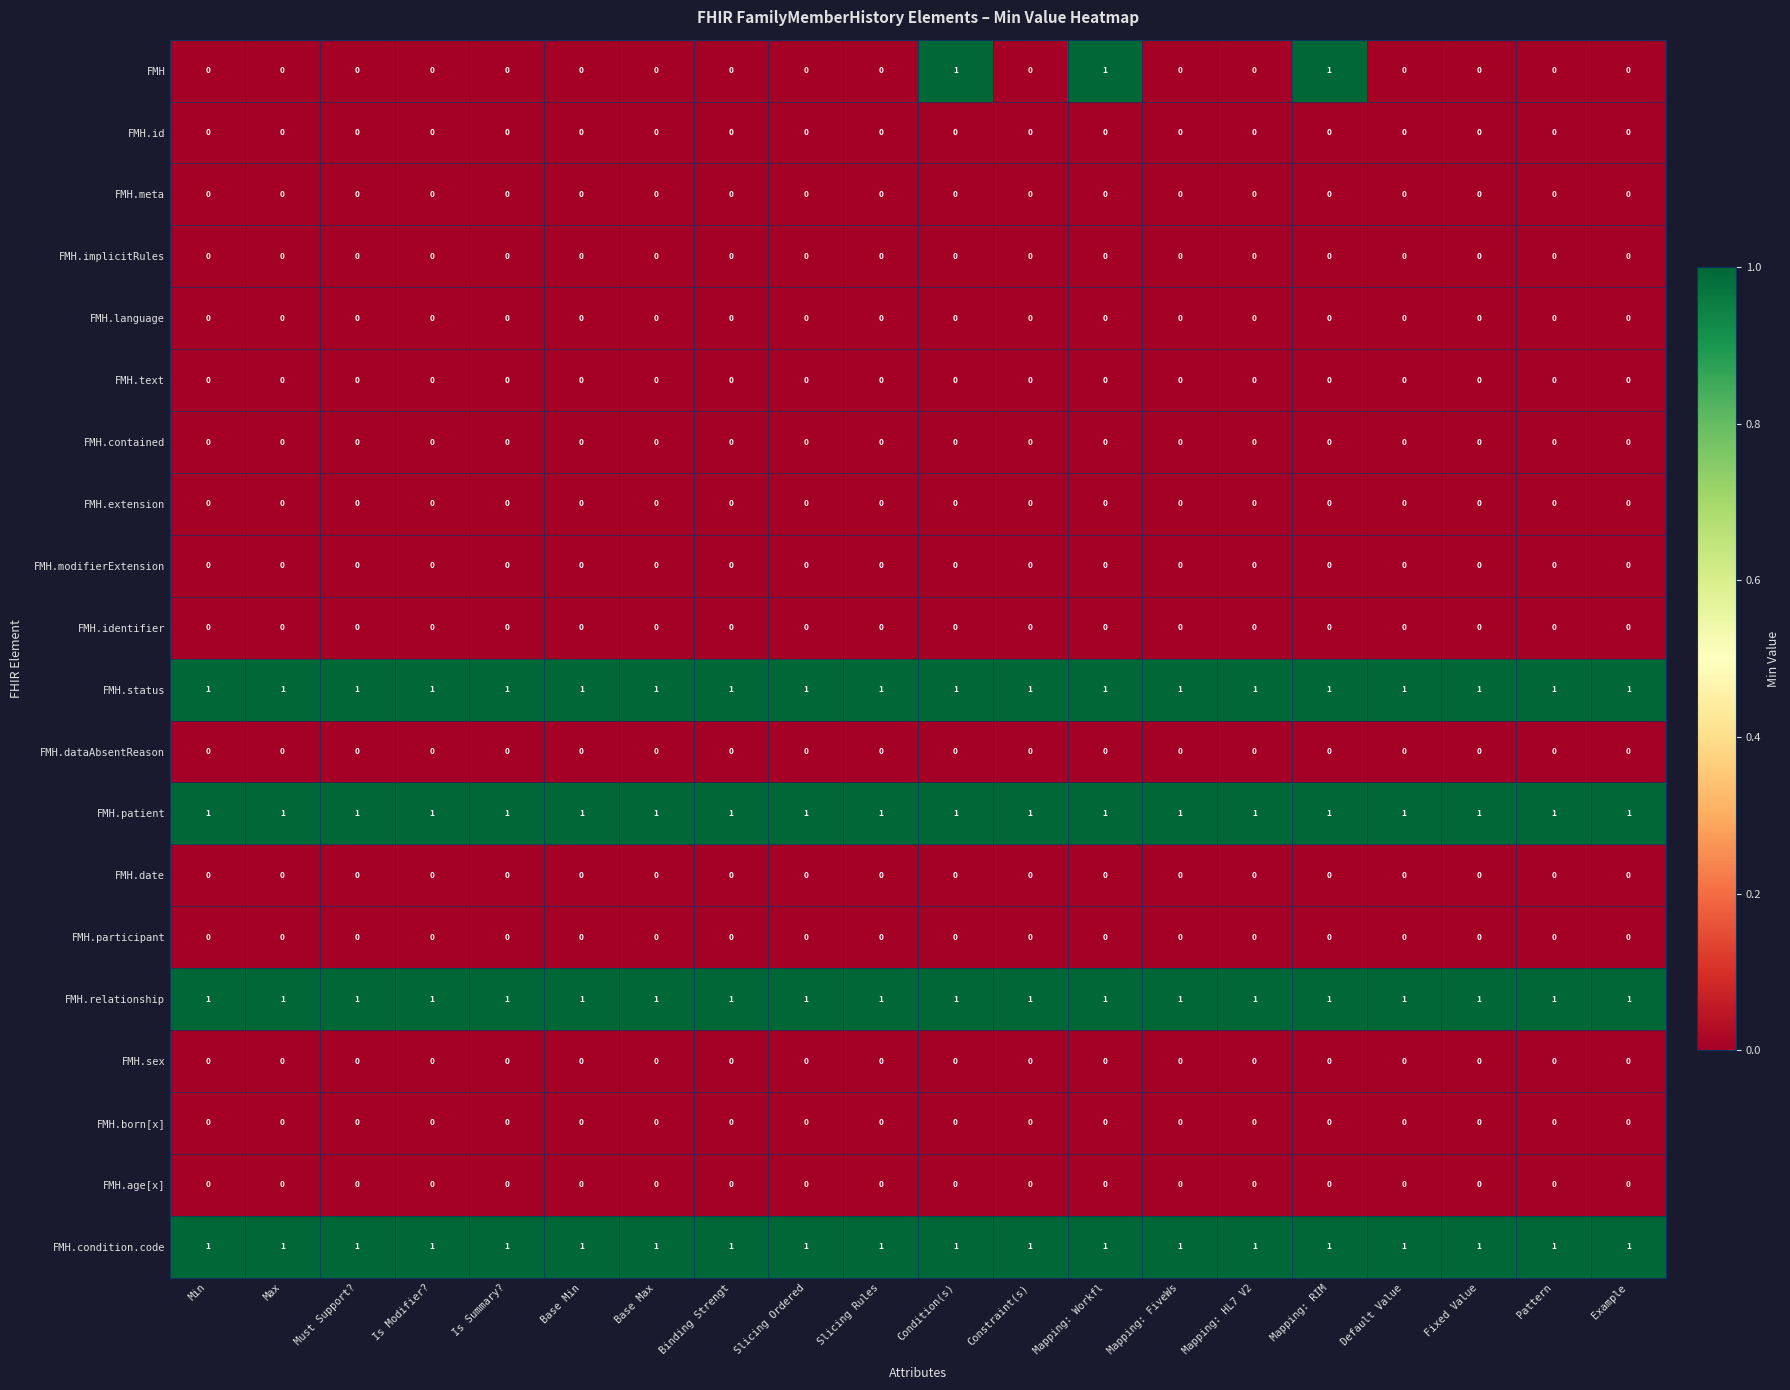

What is the total value across all series at Default Value?

4